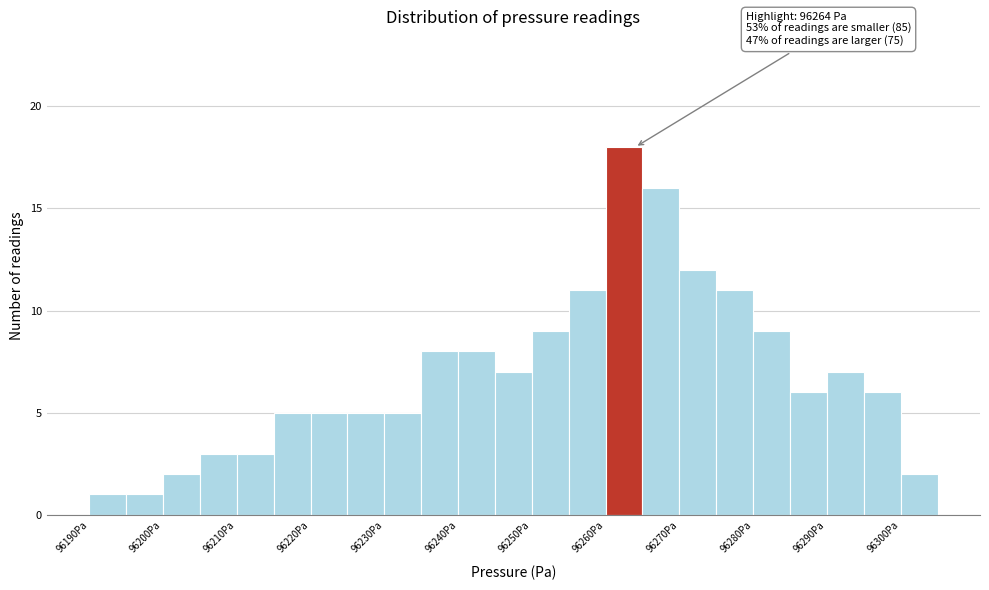

Which range on the x-axis has the tallest bar?

96260 to 96265